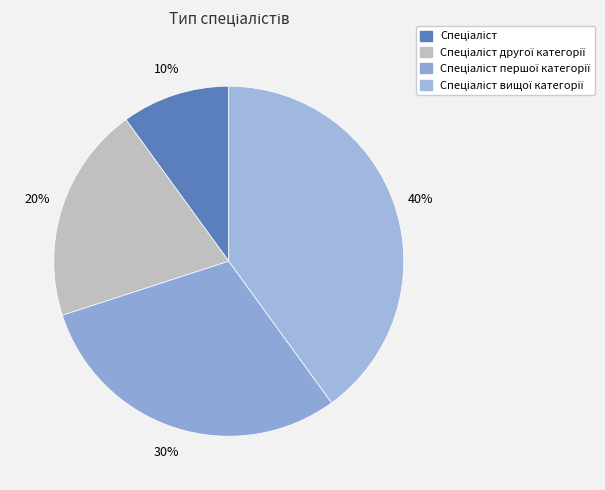

How many segments does this pie chart have?

4